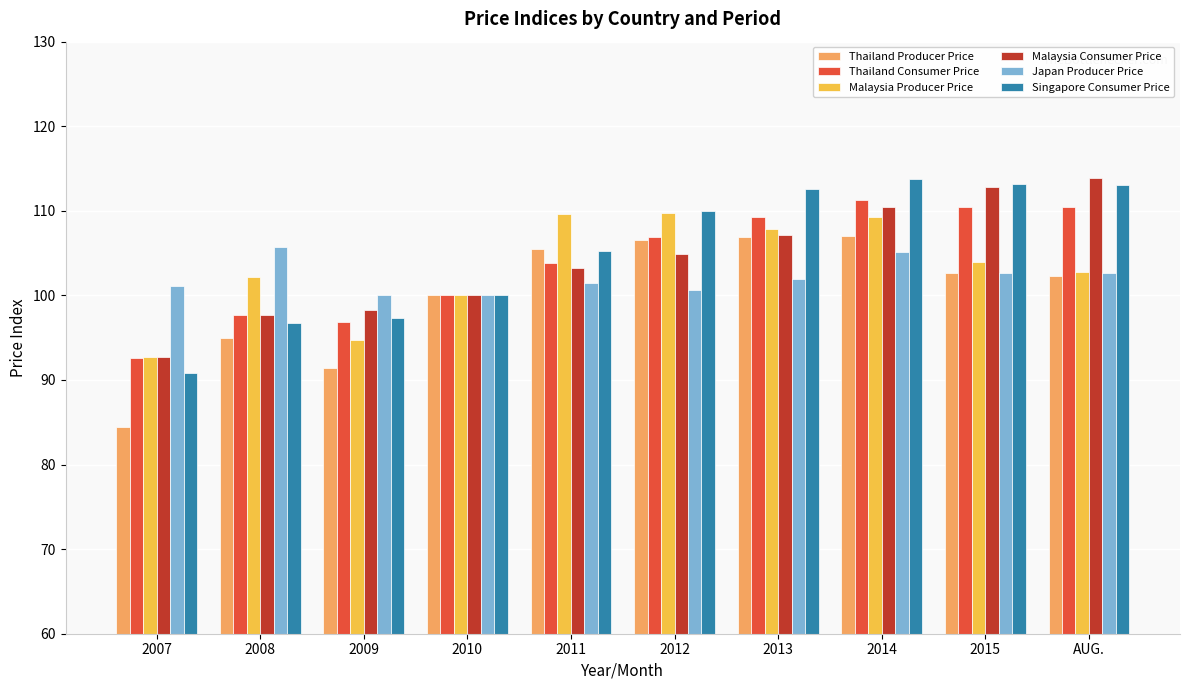

What is the smallest value displayed?

84.5